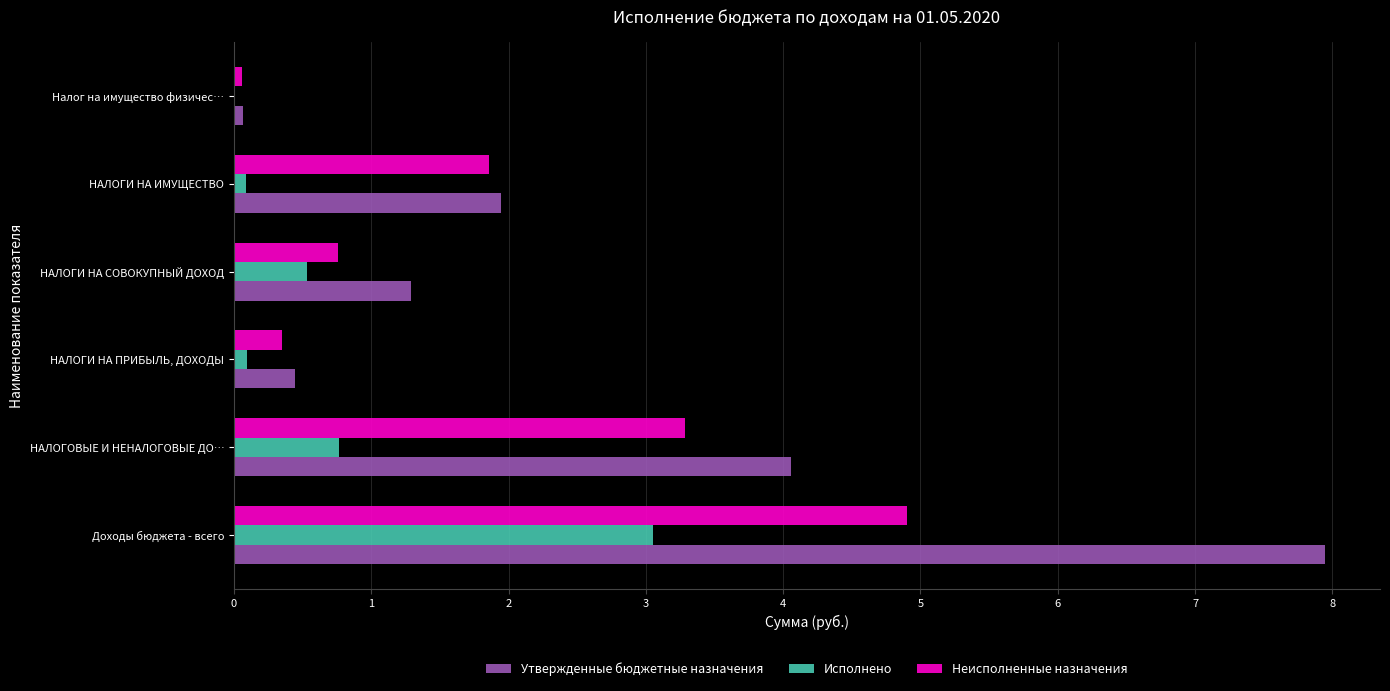

What is the sum of the Исполнено values at НАЛОГОВЫЕ И НЕНАЛОГОВЫЕ ДО… and Доходы бюджета - всего?

3.8